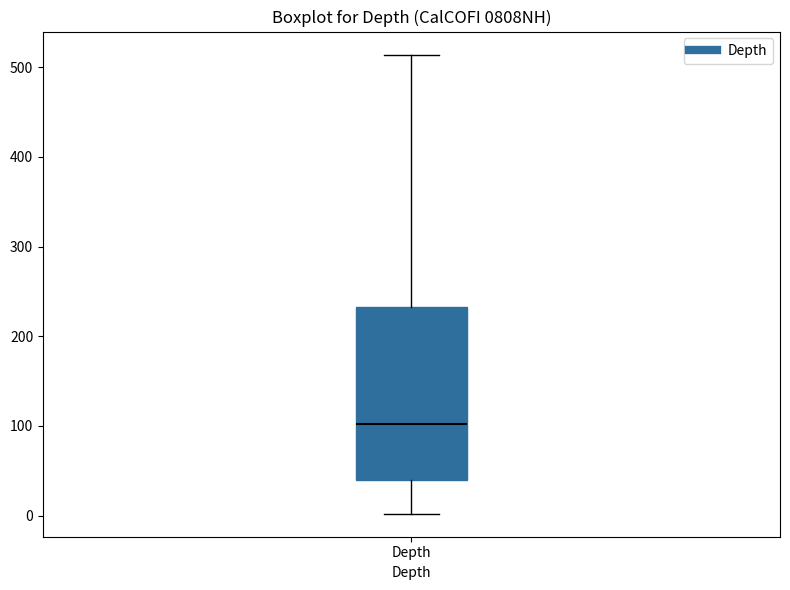

Read this box plot against the y-axis: the position of the median line, the range covered by the box, and the ends of both whiskers. The values are not printed on the chart, so give them approximately, as read against the axis.

median 100, box 40 to 230, whiskers 0 to 510